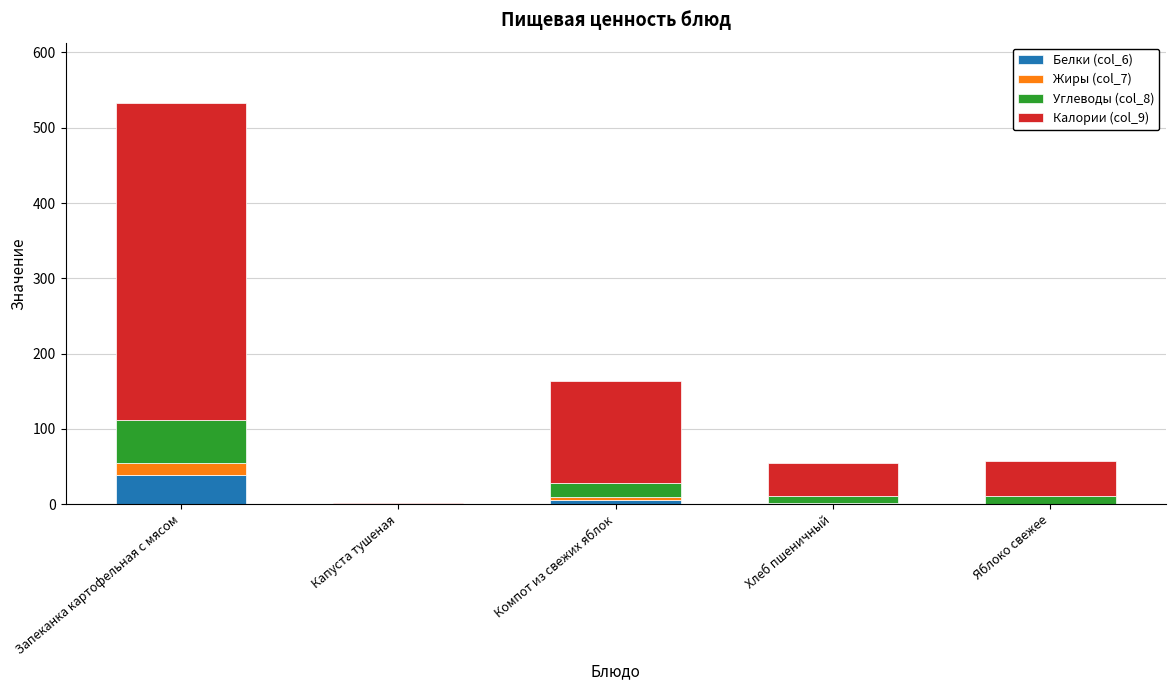

At which category is the sum across all series the highest?

Запеканка картофельная с мясом